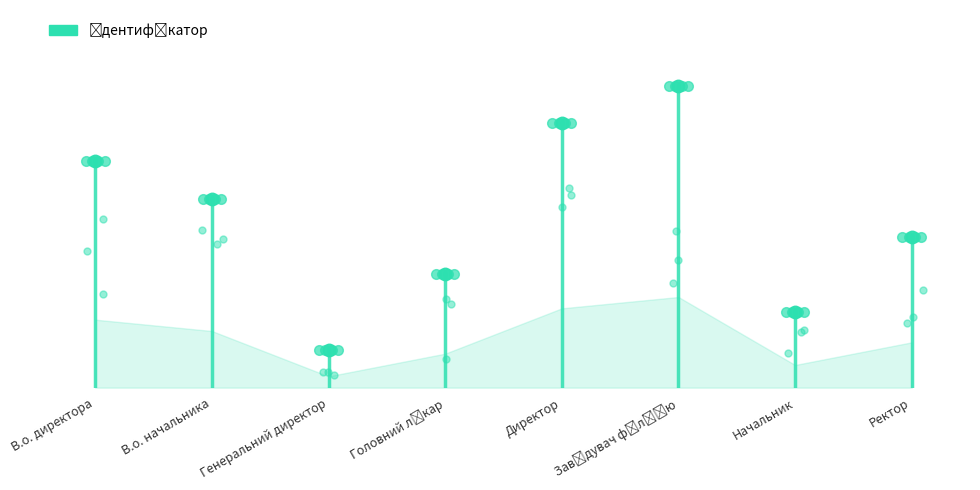

Is this an area chart (filled region under the line)?

No